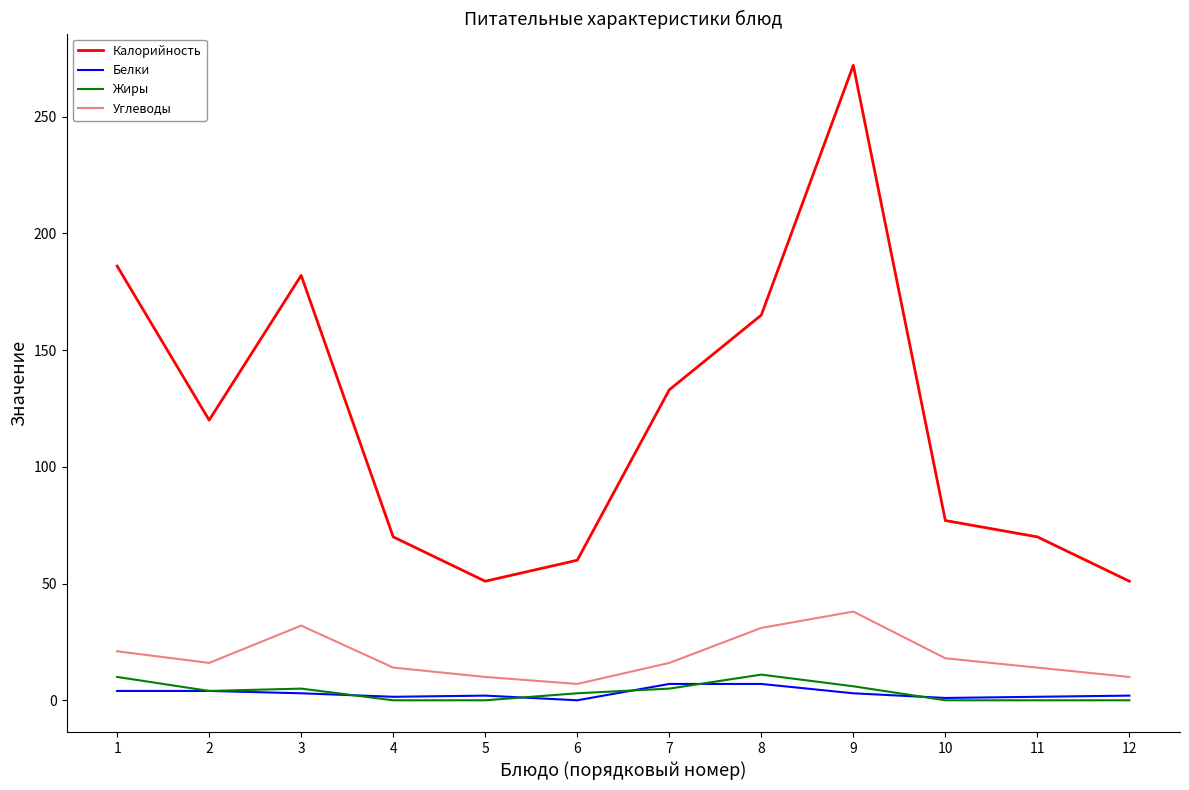

Does the chart display data point markers on the line(s)?

No